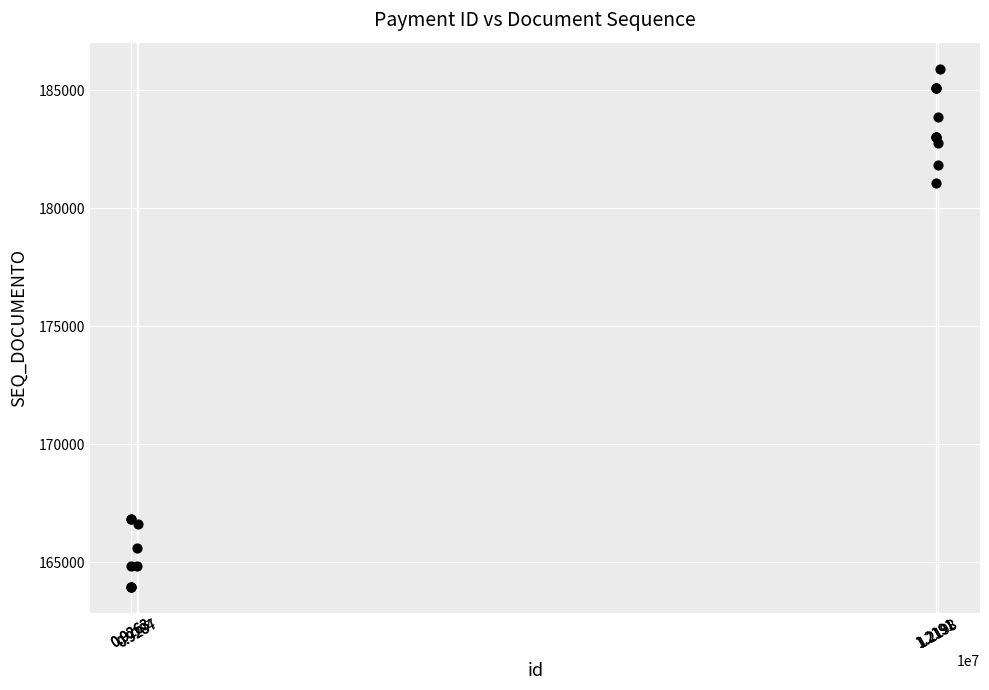

What Y value in the scatter plot is closest to 174944?

181089